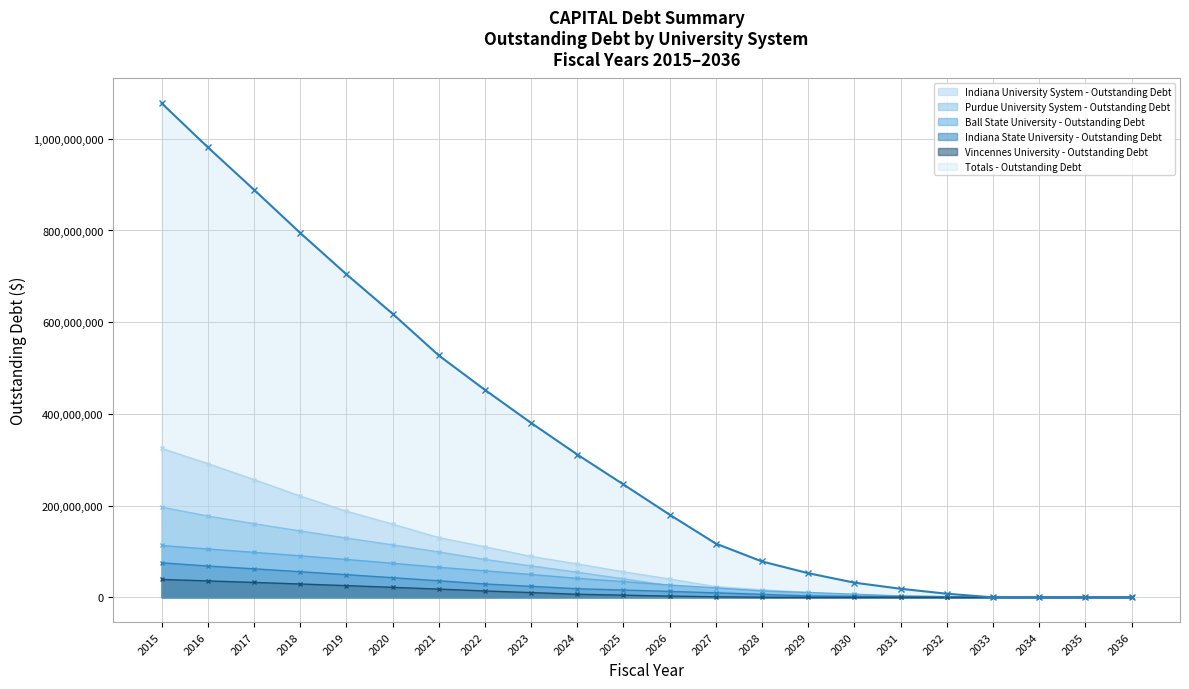

True or false: Totals - Outstanding Debt and Purdue University System - Outstanding Debt cross at least once.

False